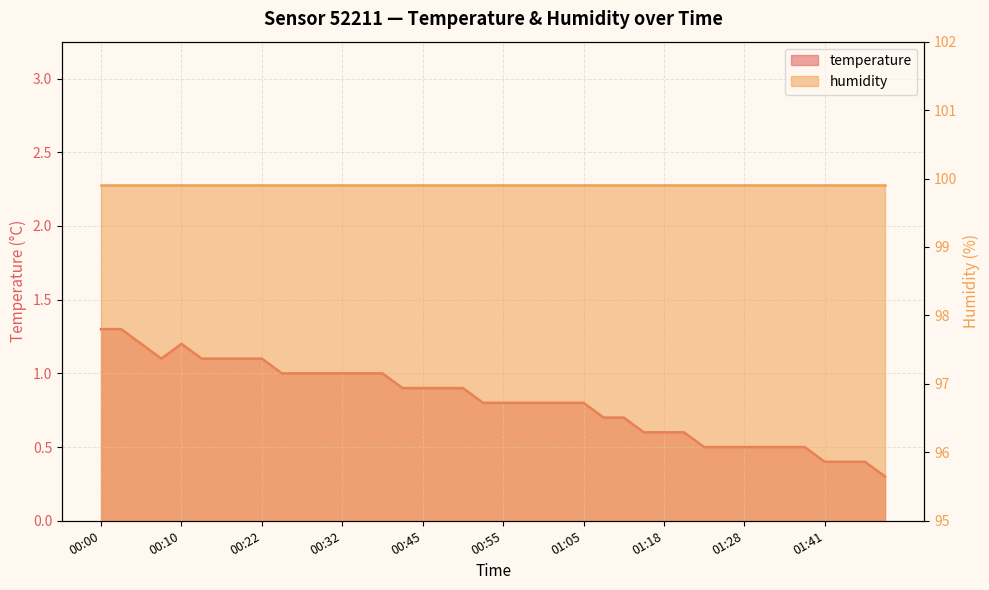

Reading left to right, transcribe all the data shown in this chart.

1.3	1.3	1.2	1.1	1.2	1.1	1.1	1.1	1.1	1.0	1.0	1.0	1.0	1.0	1.0	0.9	0.9	0.9	0.9	0.8	0.8	0.8	0.8	0.8	0.8	0.7	0.7	0.6	0.6	0.6	0.5	0.5	0.5	0.5	0.5	0.5	0.4	0.4	0.4	0.3